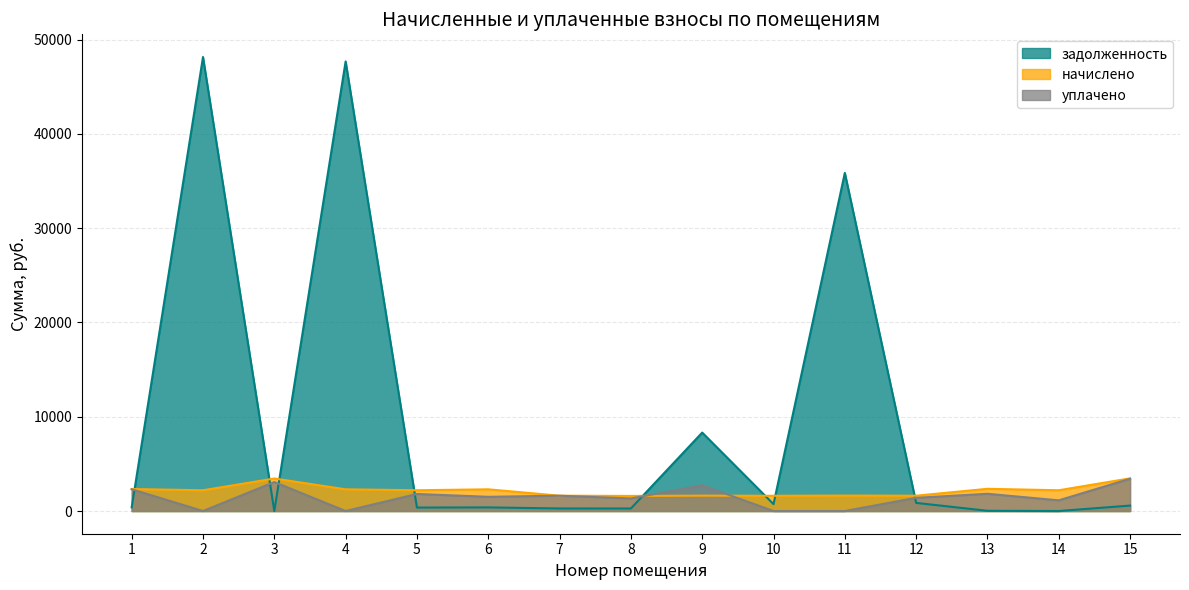

How many lines are shown in the chart?

3